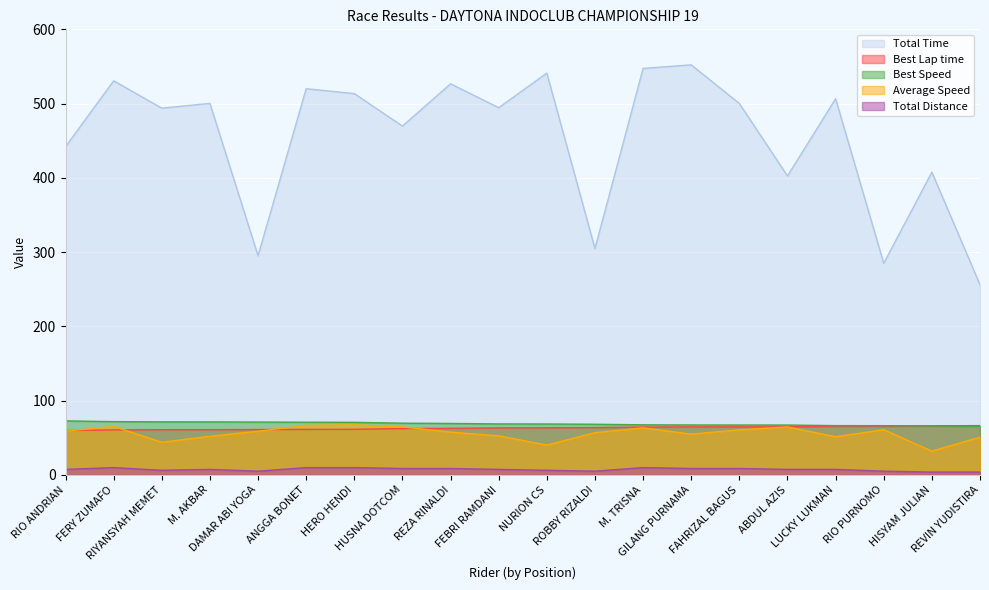

Where is Total Distance nearest to the value 6?

RIYANSYAH MEMET